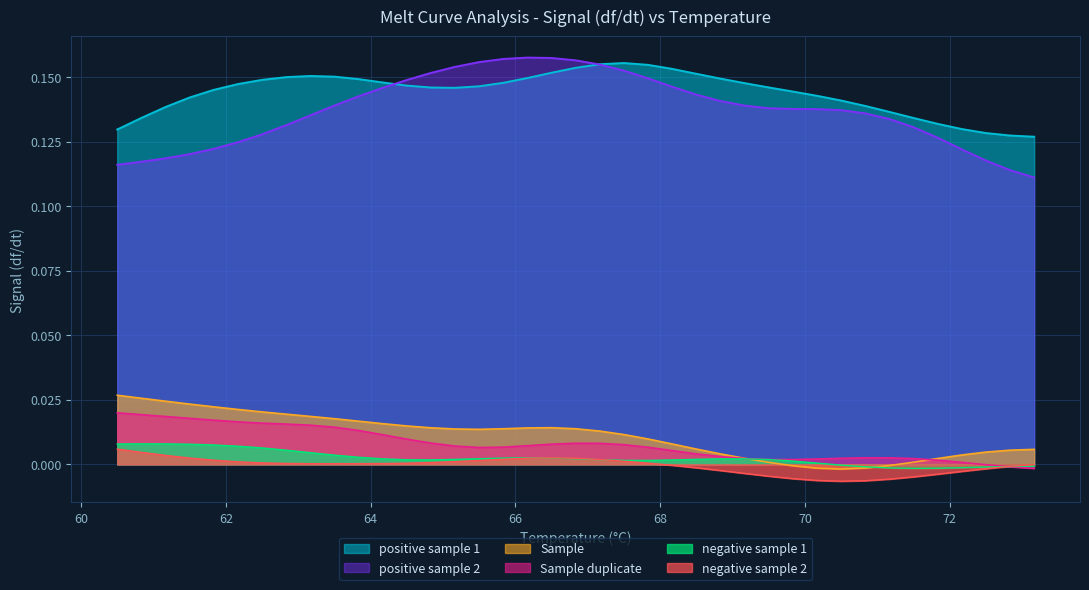

How many distinct data groups are displayed?

6